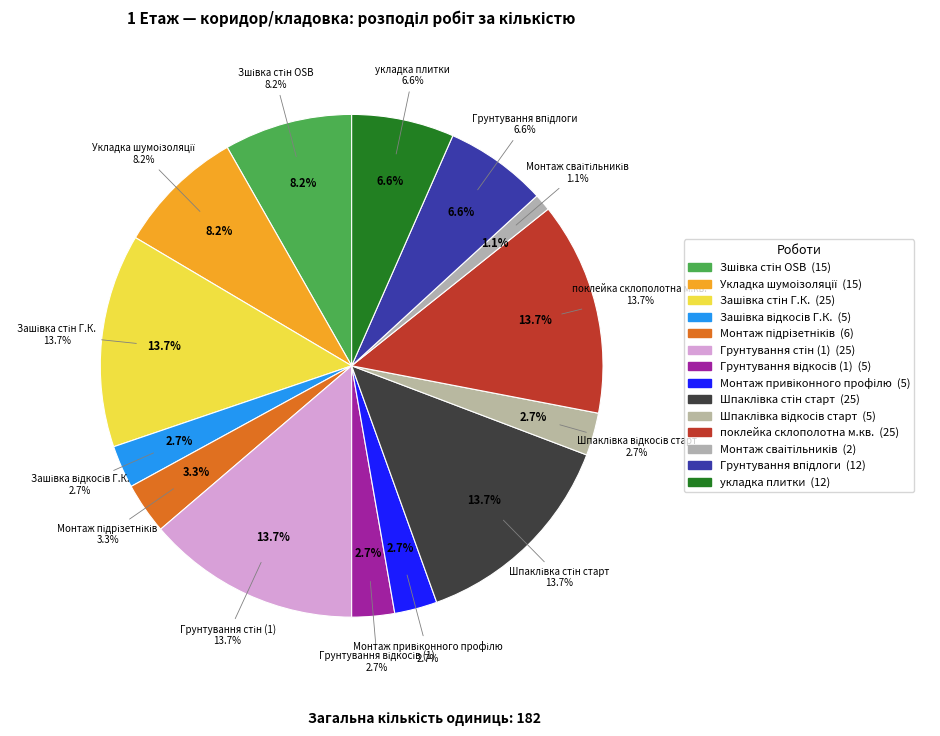

Does any single category account for the majority?

No